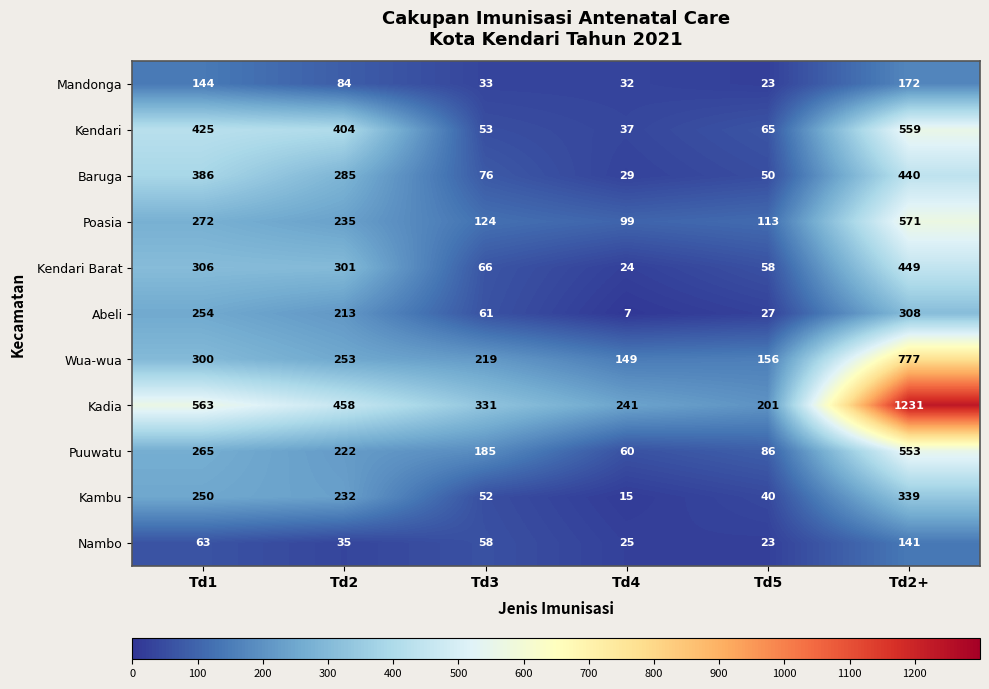

What is the lowest value of the Nambo series?

23